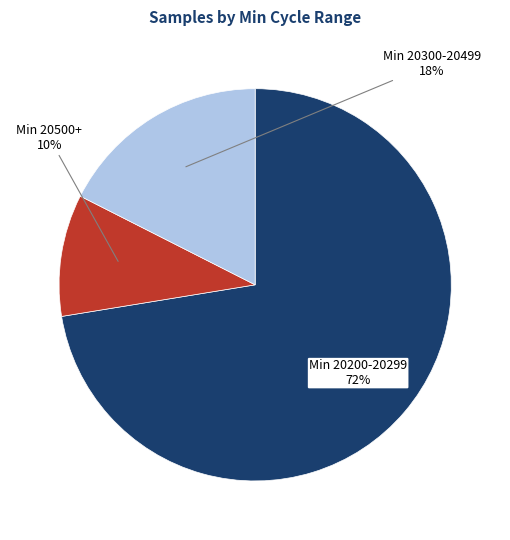

To the nearest percent, what is the difference between the largest and smallest slice percentages?

62%